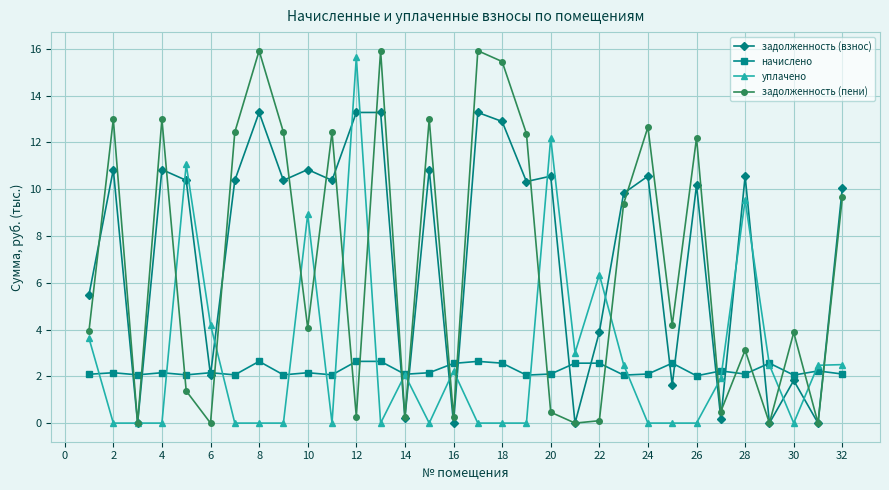

Count the number of data series in this chart.

4